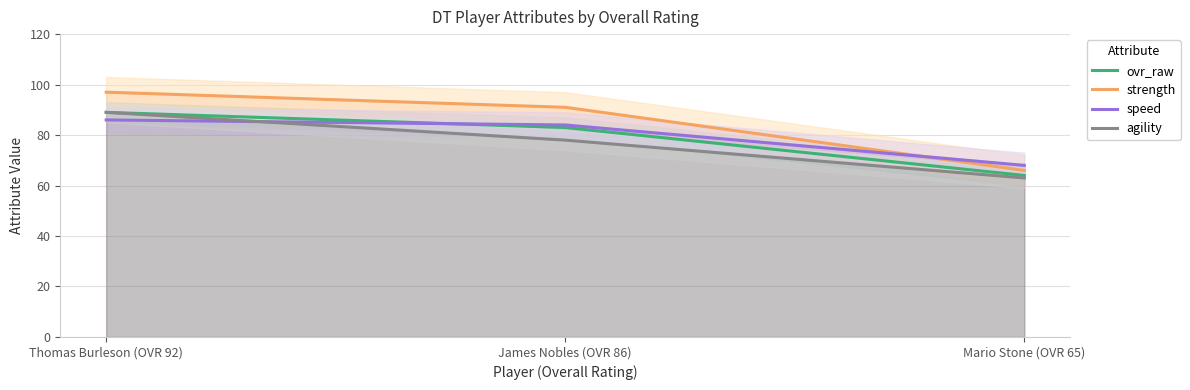

List the labels in order of speed value, largest first.

Thomas Burleson (OVR 92), James Nobles (OVR 86), Mario Stone (OVR 65)